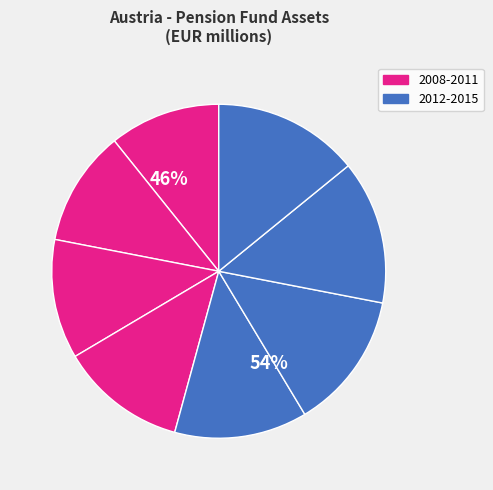

The 2010 slice represents 2% of the pie. True or false?

False